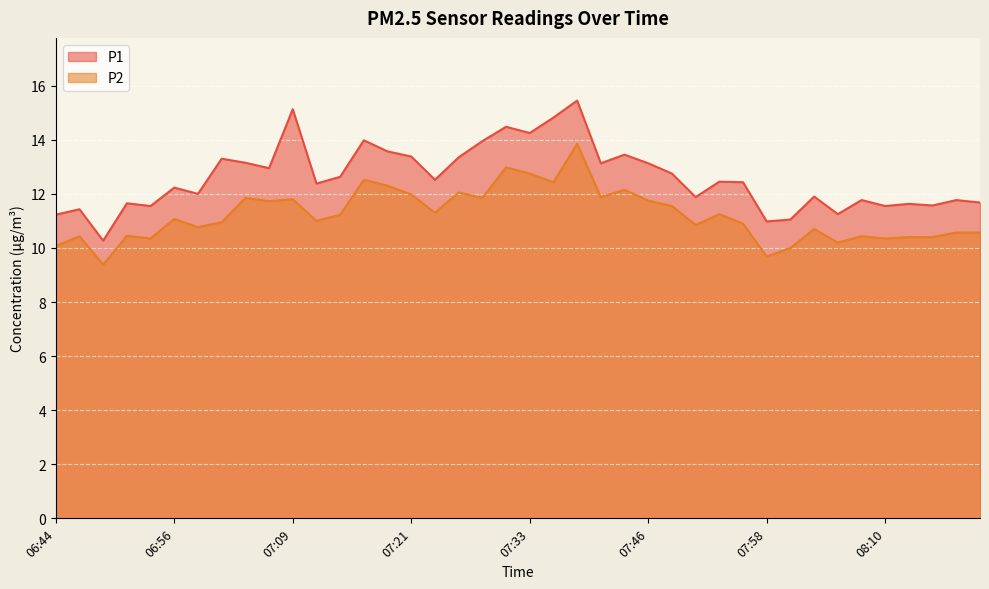

What are all the series names shown in the legend?

P1, P2